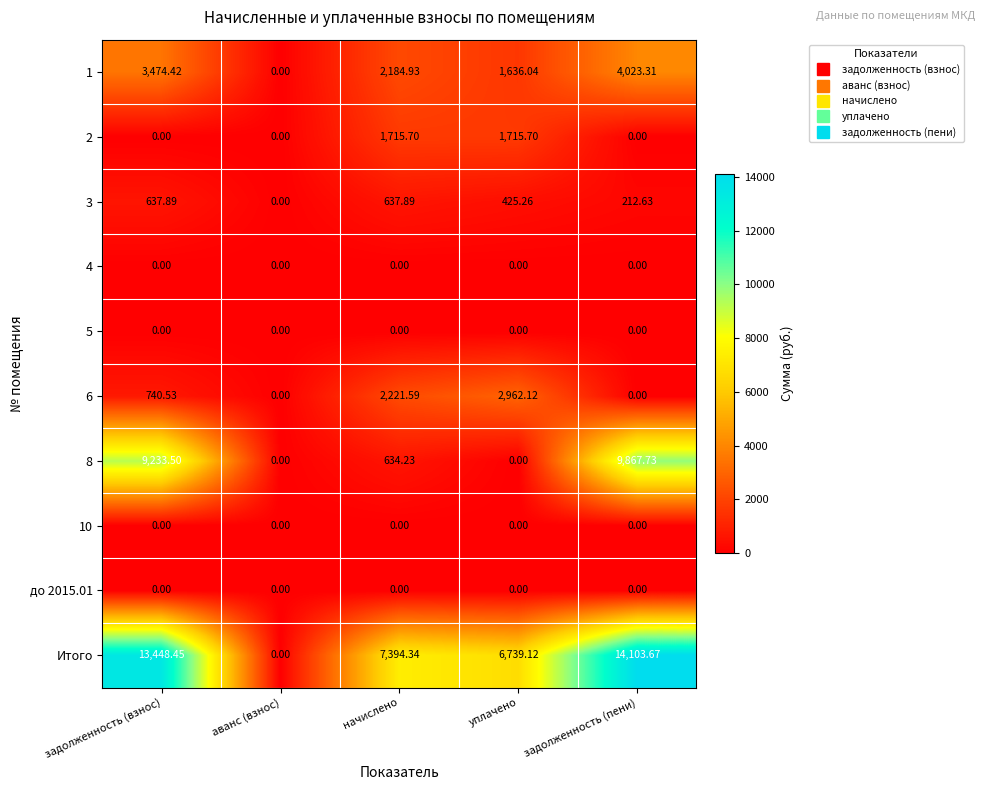

At which label is 1 closest to 2011?

начислено